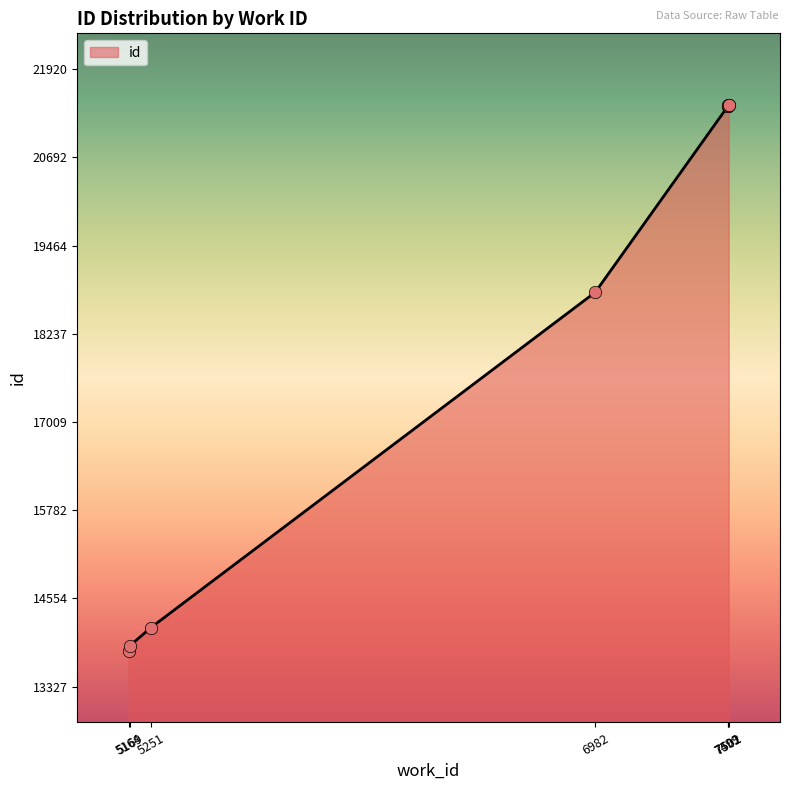

What is the change in value from 7499 to 7502?

+14